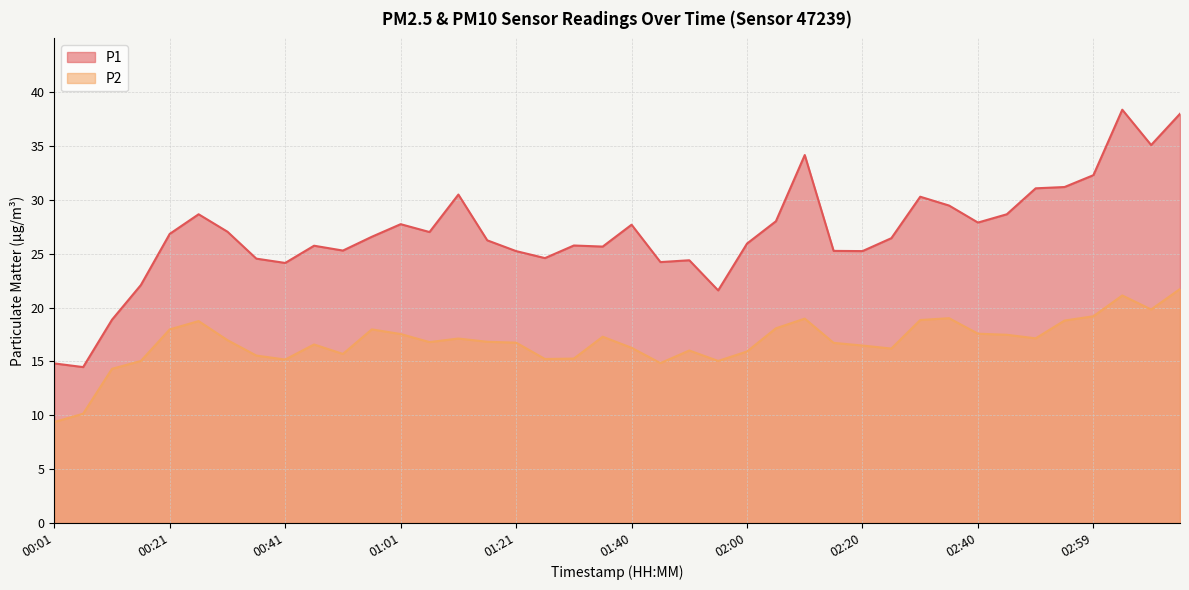

Is the value of P2 at 00:56 greater than the value of P1 at 02:15?

No